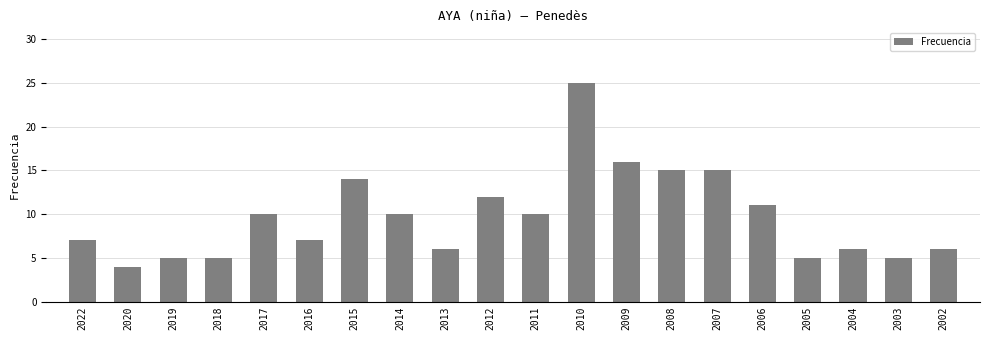

How many bars are there in total?

20